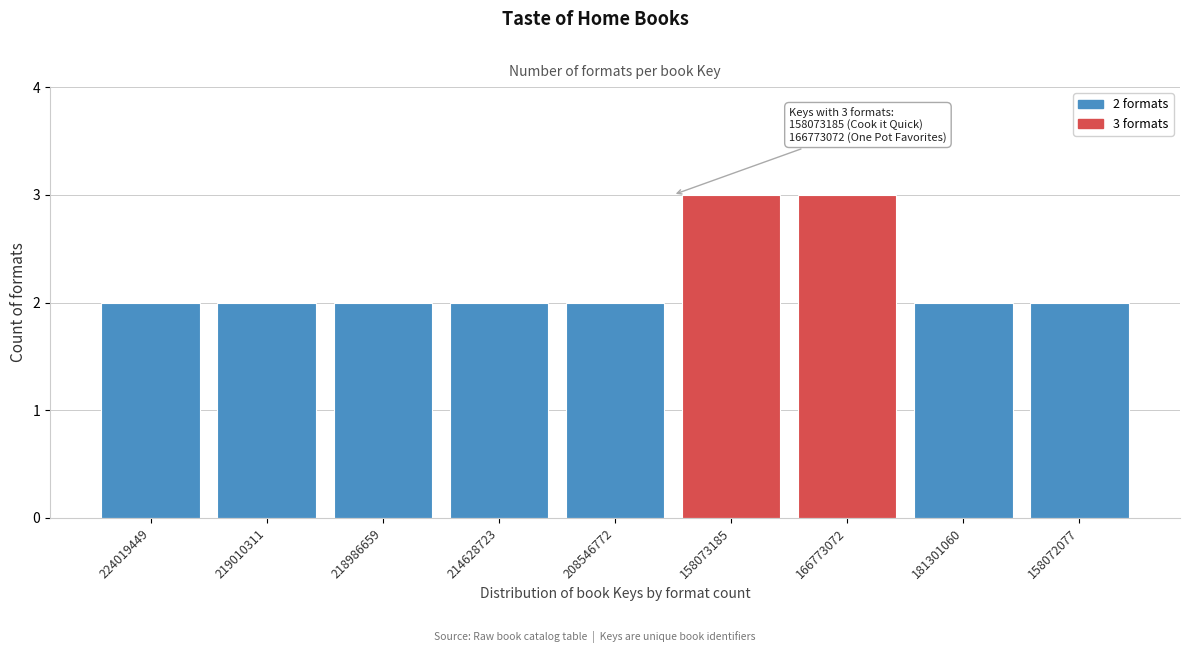

Reading right to left, what are all the values shown in this chart?

2	2	3	3	2	2	2	2	2